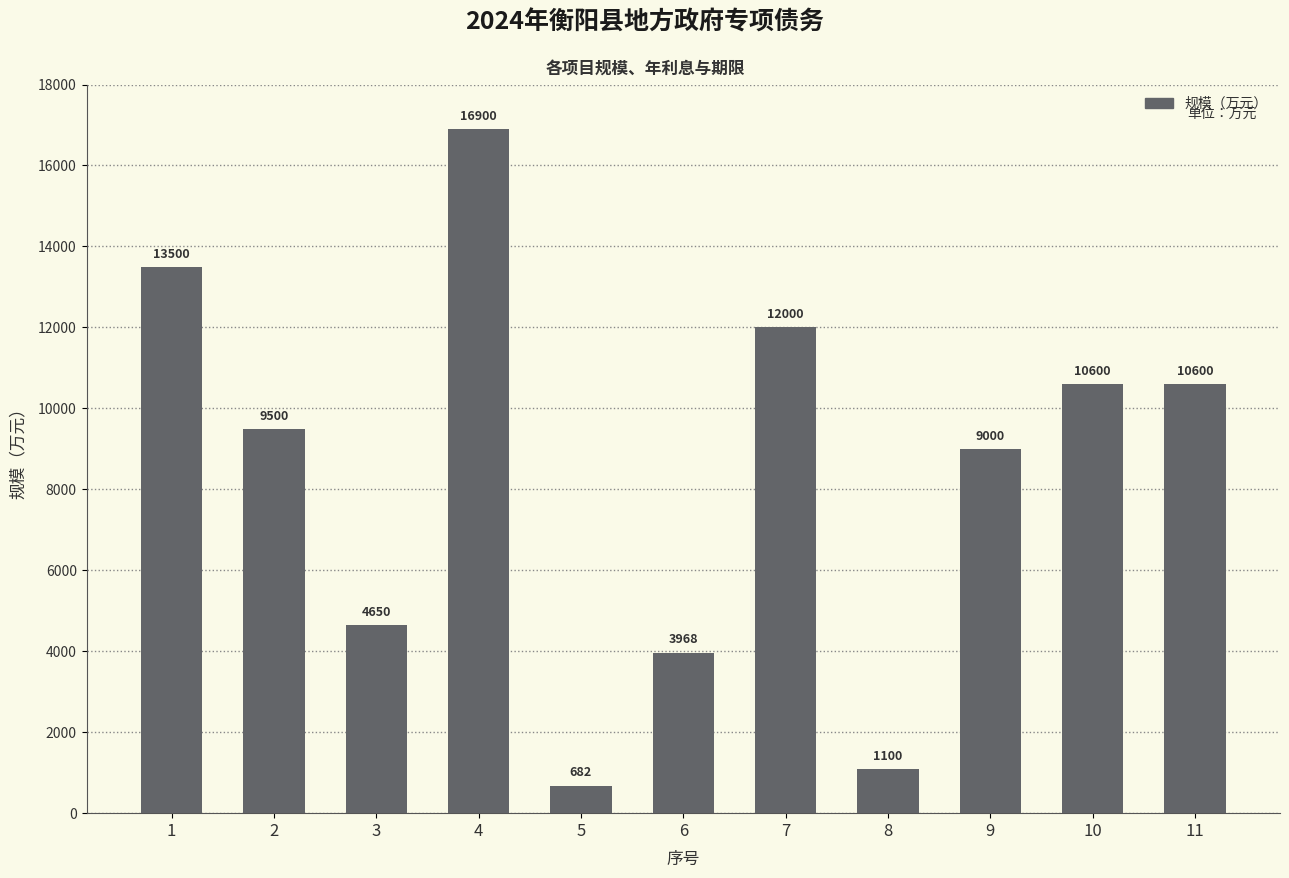

How many categories are shown in the chart?

11